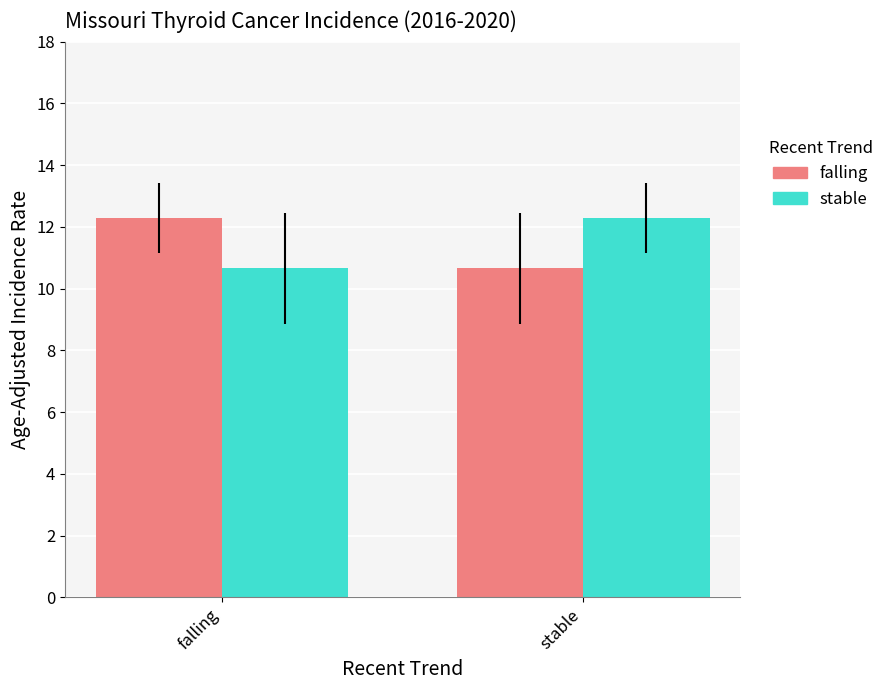

How many groups of bars are there?

2